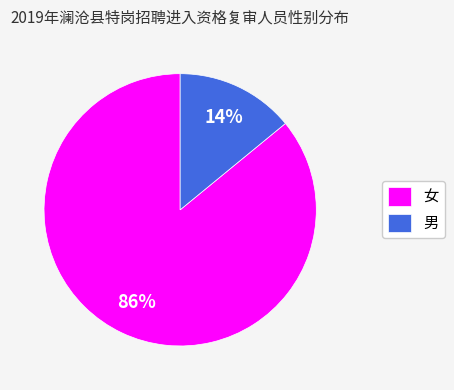

Is there any slice that represents more than half of the pie?

Yes